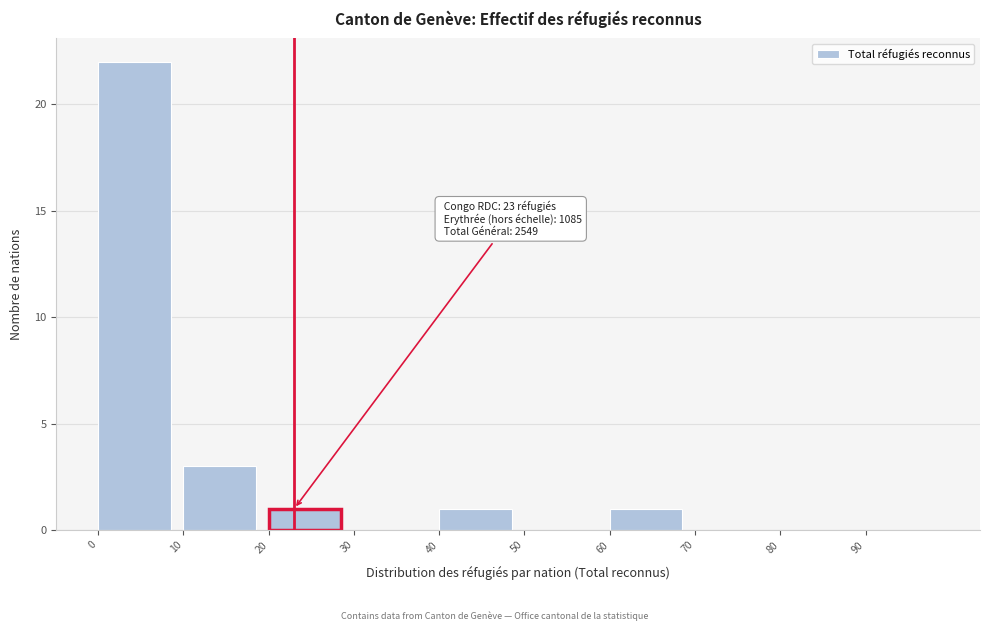

Over which range of the x-axis is the bar tallest?

0 to 10